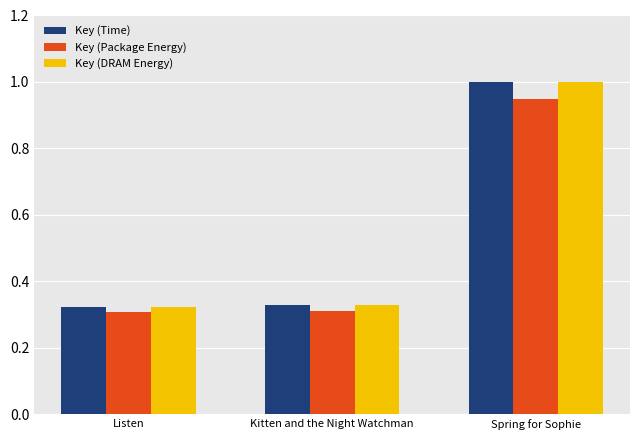

The value of Key (DRAM Energy) at Spring for Sophie is 1.6. True or false?

False